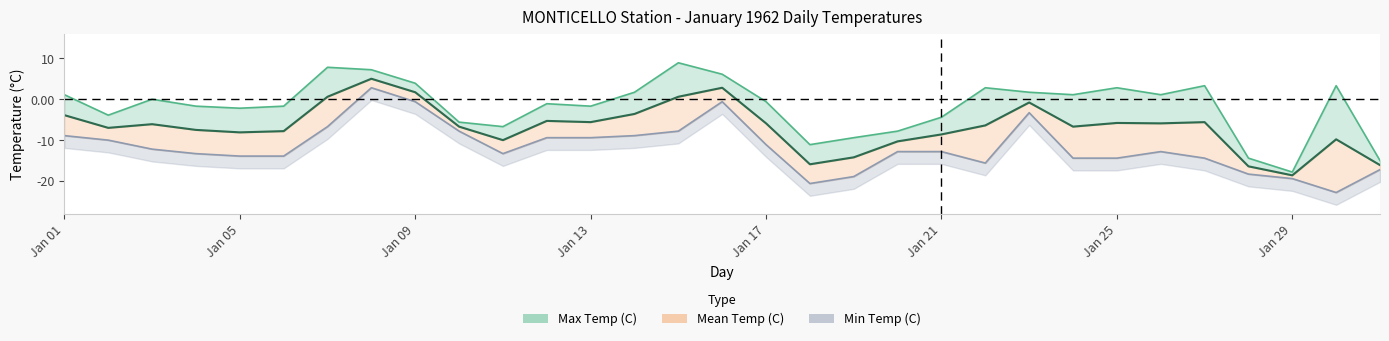

Which category has the lowest value in the Min Temp (C) series?

30